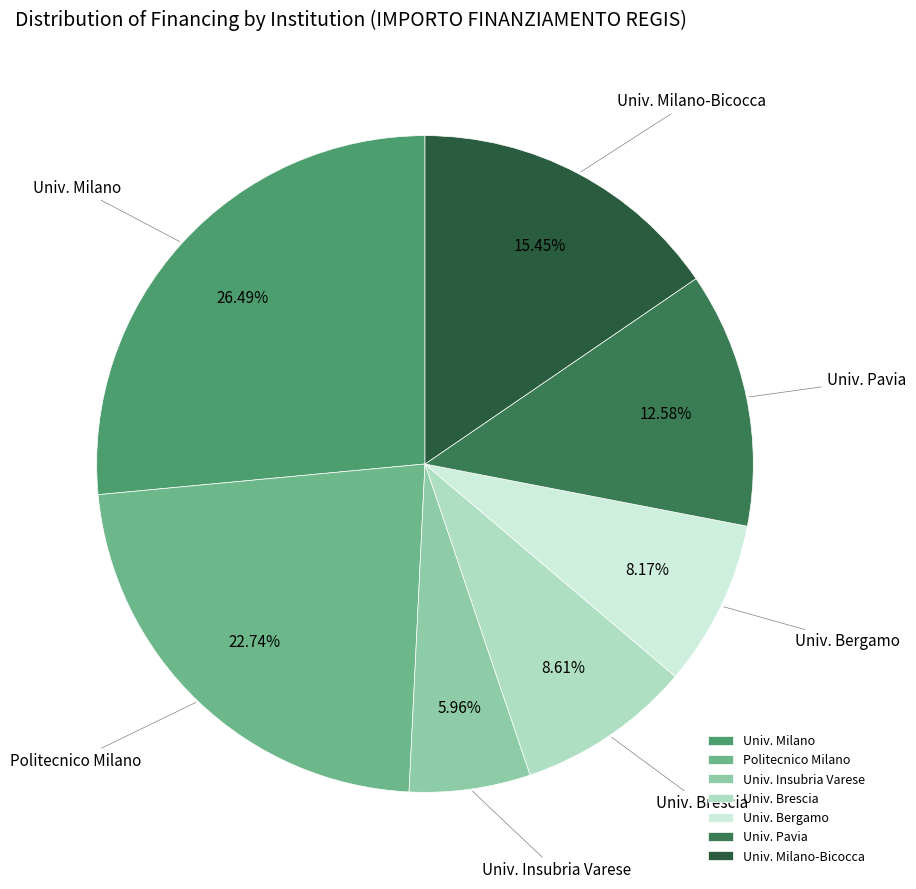

Approximately how many times larger is the value at Univ. Milano compared to Univ. Pavia?

2.1